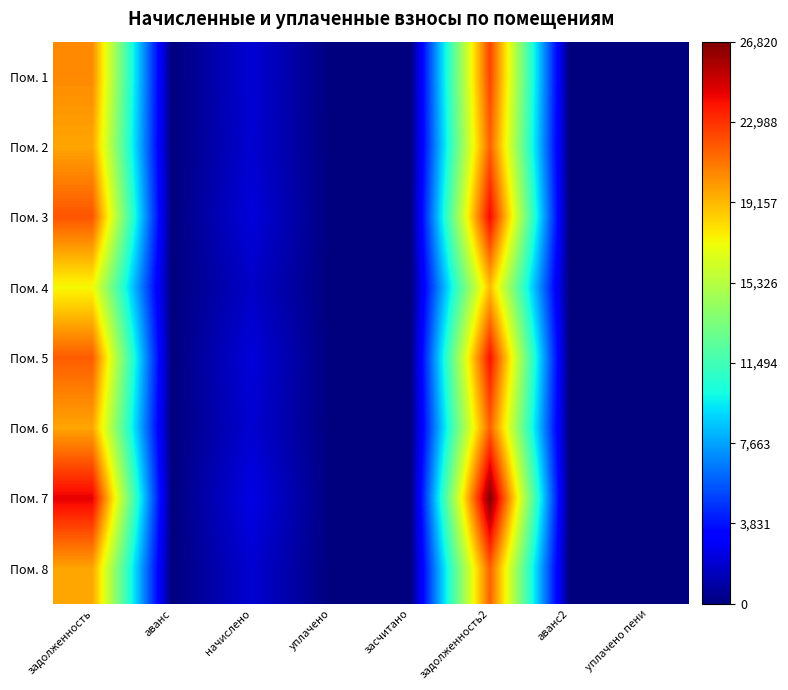

Reading left to right, list all the values displayed in this chart.

Пом. 1: задолженность=20429.8	аванс=0.0	начислено=2028.0	уплачено=0.0	засчитано=0.0	задолженность2=22457.8	аванс2=0.0	уплачено пени=0.0
Пом. 2: задолженность=19683.4	аванс=0.0	начислено=1953.9	уплачено=0.0	засчитано=0.0	задолженность2=21637.3	аванс2=0.0	уплачено пени=0.0
Пом. 3: задолженность=22001.3	аванс=0.0	начислено=2184.0	уплачено=0.0	засчитано=0.0	задолженность2=24185.3	аванс2=0.0	уплачено пени=0.0
Пом. 4: задолженность=17286.7	аванс=0.0	начислено=1716.0	уплачено=0.0	засчитано=0.0	задолженность2=19002.7	аванс2=0.0	уплачено пени=0.0
Пом. 5: задолженность=21765.6	аванс=0.0	начислено=2160.6	уплачено=0.0	засчитано=0.0	задолженность2=23926.2	аванс2=0.0	уплачено пени=0.0
Пом. 6: задолженность=19683.4	аванс=0.0	начислено=1953.9	уплачено=0.0	засчитано=0.0	задолженность2=21637.3	аванс2=0.0	уплачено пени=0.0
Пом. 7: задолженность=24397.9	аванс=0.0	начислено=2421.9	уплачено=0.0	засчитано=0.0	задолженность2=26819.8	аванс2=0.0	уплачено пени=0.0
Пом. 8: задолженность=19683.4	аванс=0.0	начислено=1953.9	уплачено=0.0	засчитано=0.0	задолженность2=21637.3	аванс2=0.0	уплачено пени=0.0